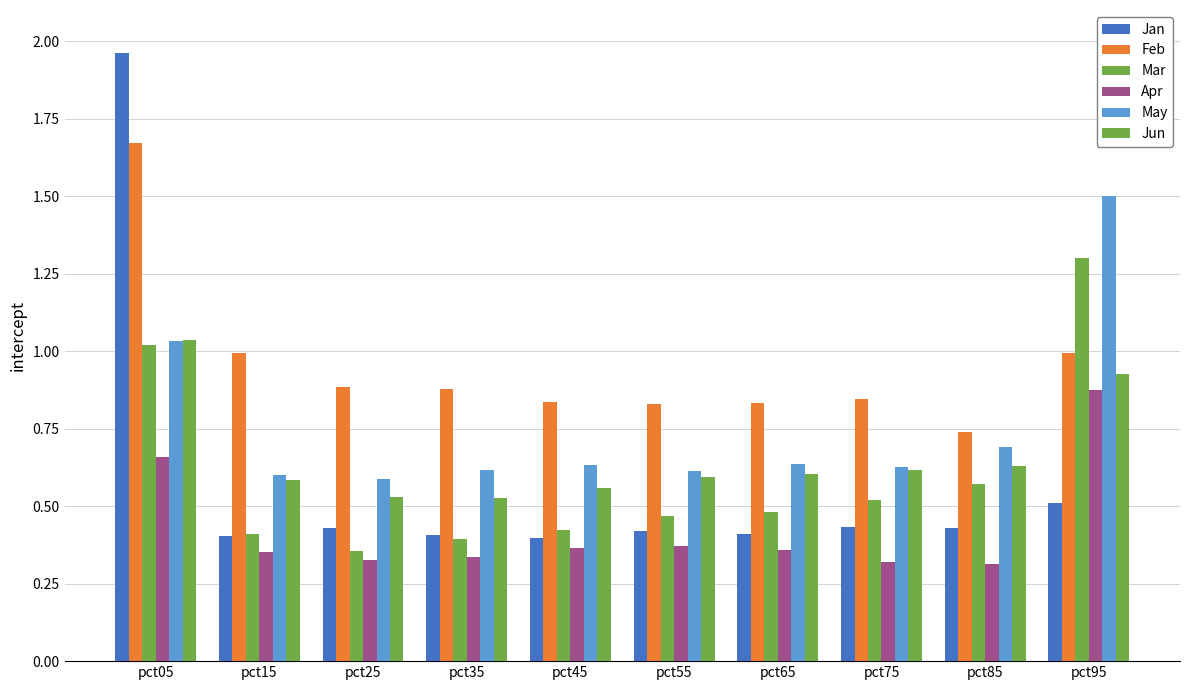

Reading left to right, extract all data points from this chart.

Jan: pct05=2.0	pct15=0.4	pct25=0.4	pct35=0.4	pct45=0.4	pct55=0.4	pct65=0.4	pct75=0.4	pct85=0.4	pct95=0.5
Feb: pct05=1.7	pct15=1.0	pct25=0.9	pct35=0.9	pct45=0.8	pct55=0.8	pct65=0.8	pct75=0.8	pct85=0.7	pct95=1.0
Mar: pct05=1.0	pct15=0.4	pct25=0.4	pct35=0.4	pct45=0.4	pct55=0.5	pct65=0.5	pct75=0.5	pct85=0.6	pct95=1.3
Apr: pct05=0.7	pct15=0.4	pct25=0.3	pct35=0.3	pct45=0.4	pct55=0.4	pct65=0.4	pct75=0.3	pct85=0.3	pct95=0.9
May: pct05=1.0	pct15=0.6	pct25=0.6	pct35=0.6	pct45=0.6	pct55=0.6	pct65=0.6	pct75=0.6	pct85=0.7	pct95=1.5
Jun: pct05=1.0	pct15=0.6	pct25=0.5	pct35=0.5	pct45=0.6	pct55=0.6	pct65=0.6	pct75=0.6	pct85=0.6	pct95=0.9